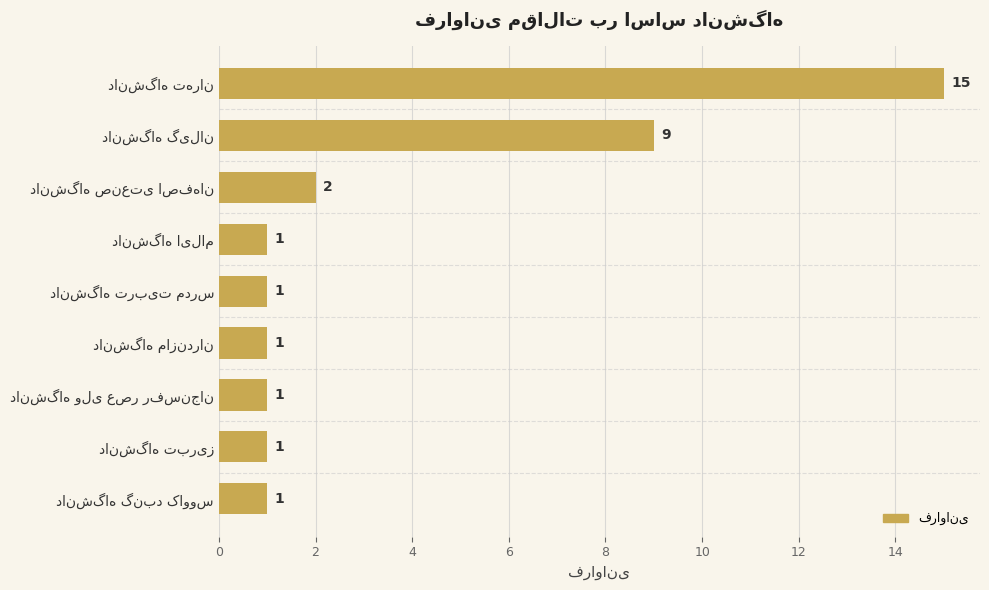

Reading top to bottom, extract all data points from this chart.

15	9	2	1	1	1	1	1	1